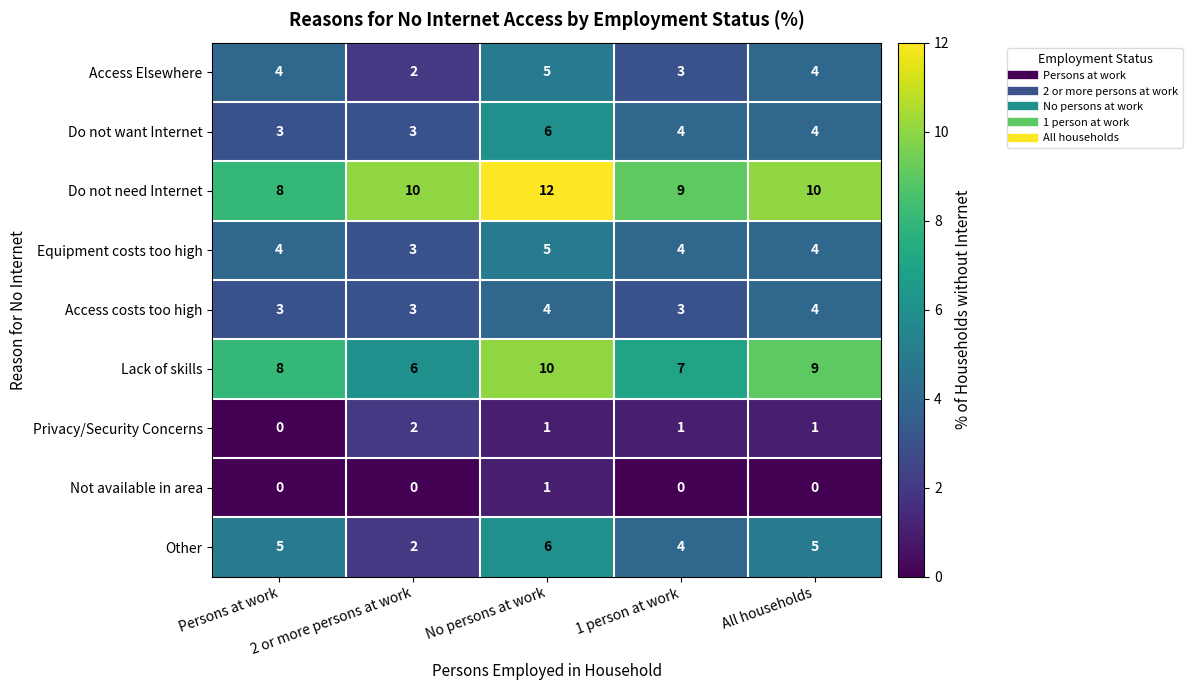

Which series changed the most between Persons at work and 2 or more persons at work?

Other